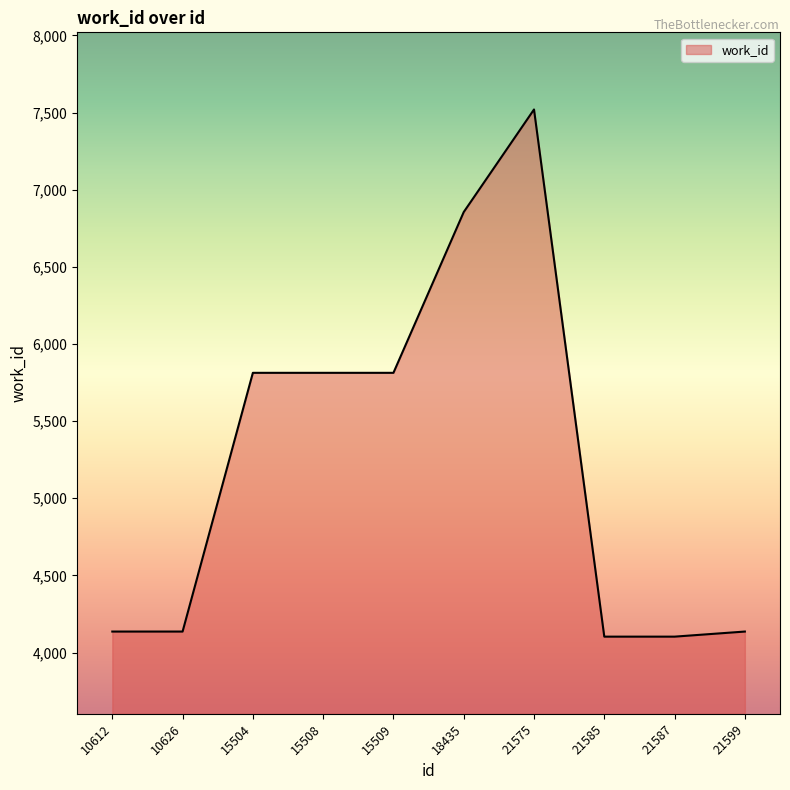

What is the ratio of the value at 15508 to the value at 21587?

1.4